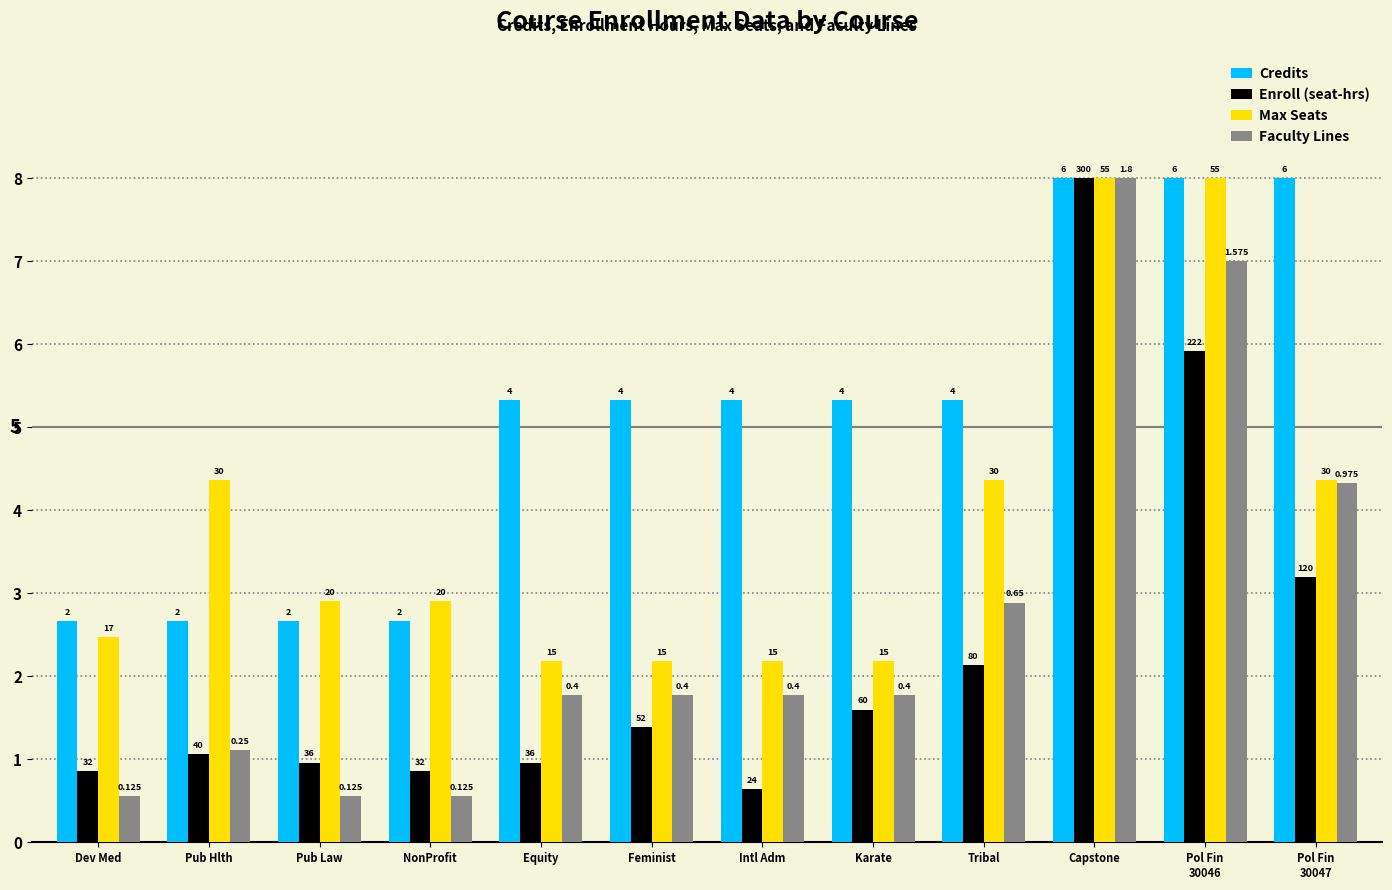

Reading left to right, list all the values displayed in this chart.

Credits: 2.7	2.7	2.7	2.7	5.3	5.3	5.3	5.3	5.3	8.0	8.0	8.0
Enroll (seat-hrs): 0.9	1.1	1.0	0.9	1.0	1.4	0.6	1.6	2.1	8.0	5.9	3.2
Max Seats: 2.5	4.4	2.9	2.9	2.2	2.2	2.2	2.2	4.4	8.0	8.0	4.4
Faculty Lines: 0.6	1.1	0.6	0.6	1.8	1.8	1.8	1.8	2.9	8.0	7.0	4.3